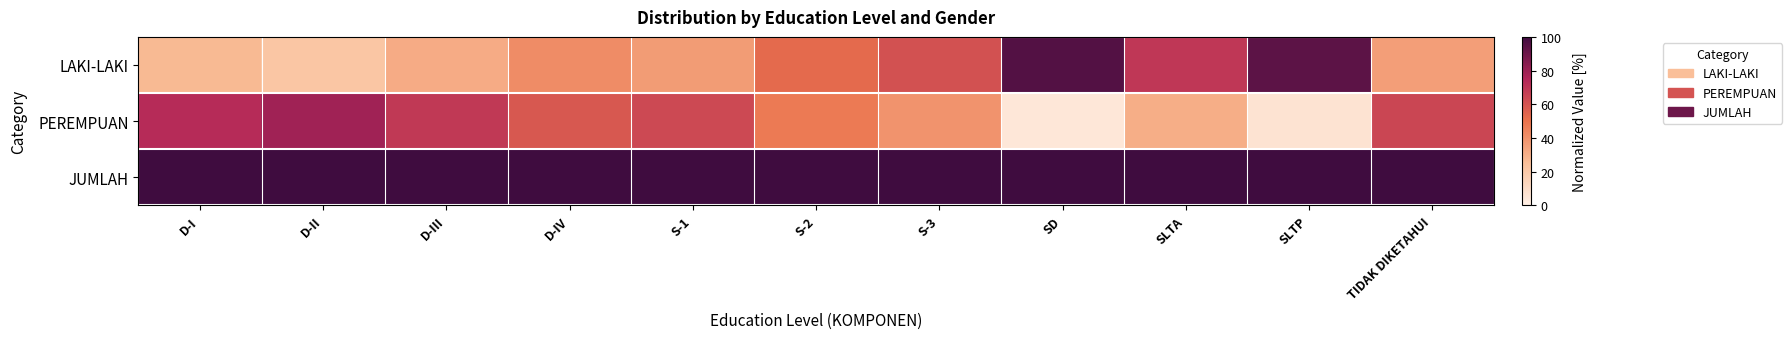

Reading left to right, list all the values displayed in this chart.

LAKI-LAKI: D-I=26.7	D-II=21.2	D-III=31.6	D-IV=41.5	S-1=36.6	S-2=52.6	S-3=60.6	SD=95.7	SLTA=69.5	SLTP=93.6	TIDAK DIKETAHUI=35.6
PEREMPUAN: D-I=73.3	D-II=78.8	D-III=68.4	D-IV=58.5	S-1=63.4	S-2=47.4	S-3=39.4	SD=4.3	SLTA=30.5	SLTP=6.4	TIDAK DIKETAHUI=64.4
JUMLAH: D-I=100.0	D-II=100.0	D-III=100.0	D-IV=100.0	S-1=100.0	S-2=100.0	S-3=100.0	SD=100.0	SLTA=100.0	SLTP=100.0	TIDAK DIKETAHUI=100.0